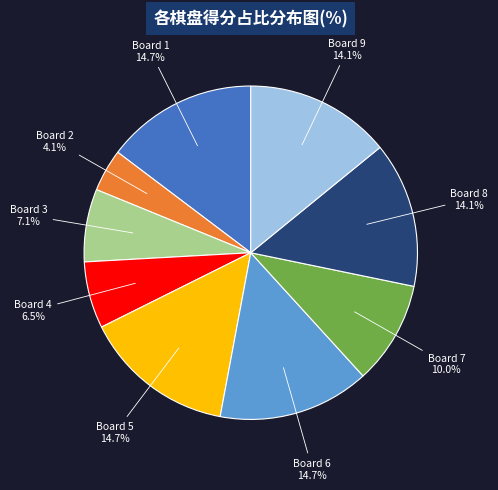

Is there a majority slice in this chart?

No